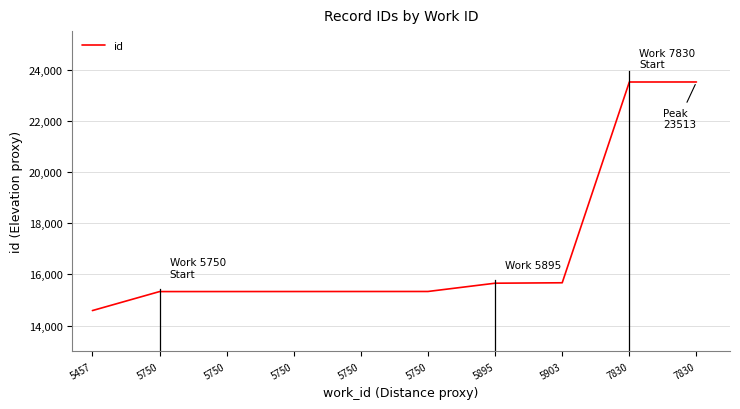

Which label corresponds to the smallest value in the chart?

5457